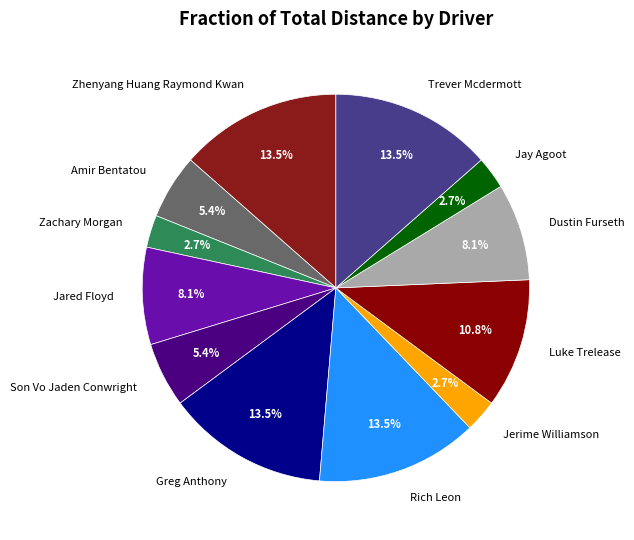

What percentage do Son Vo Jaden Conwright and Jared Floyd together represent?

13.5%